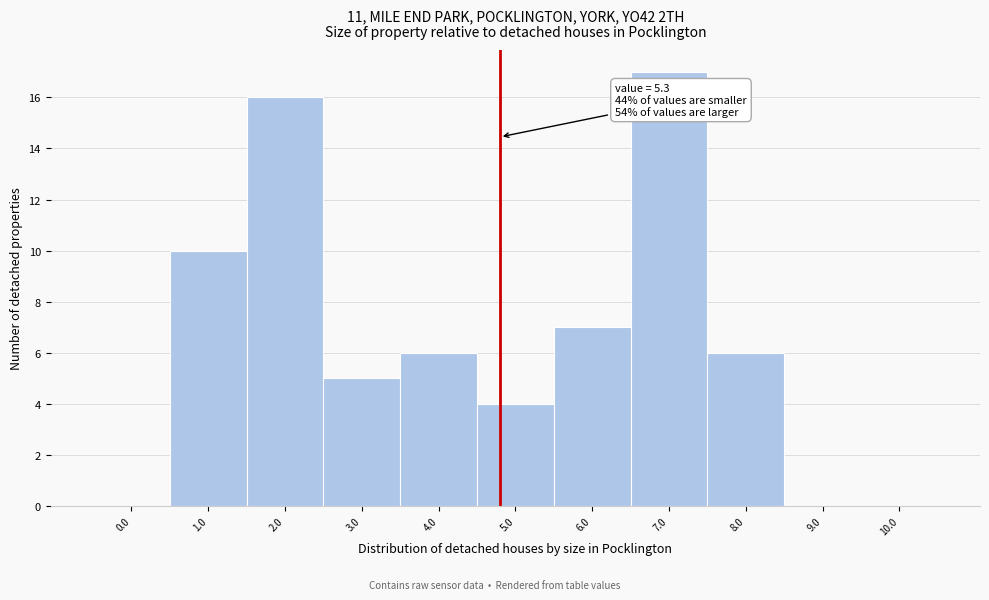

Reading left to right, what are all the values shown in this chart?

0.0=0	1.0=10	2.0=16	3.0=5	4.0=6	5.0=4	6.0=7	7.0=17	8.0=6	9.0=0	10.0=0